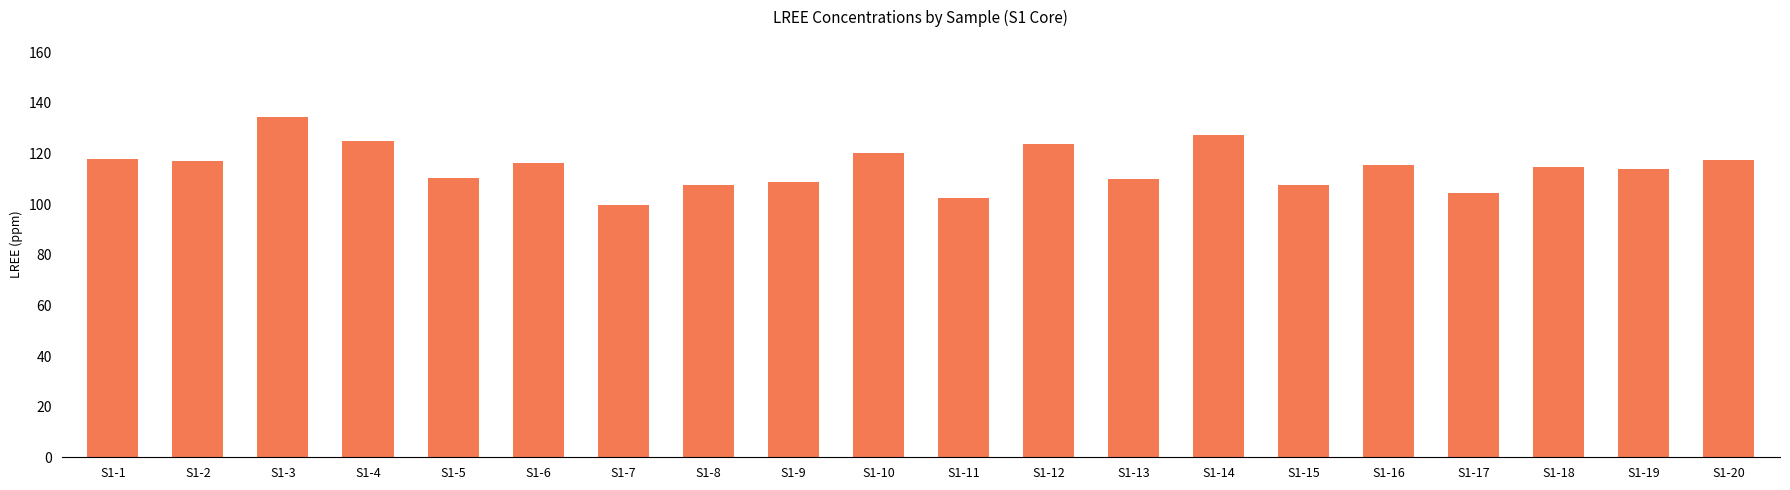

What is the difference between the values at S1-11 and S1-15?

5.1